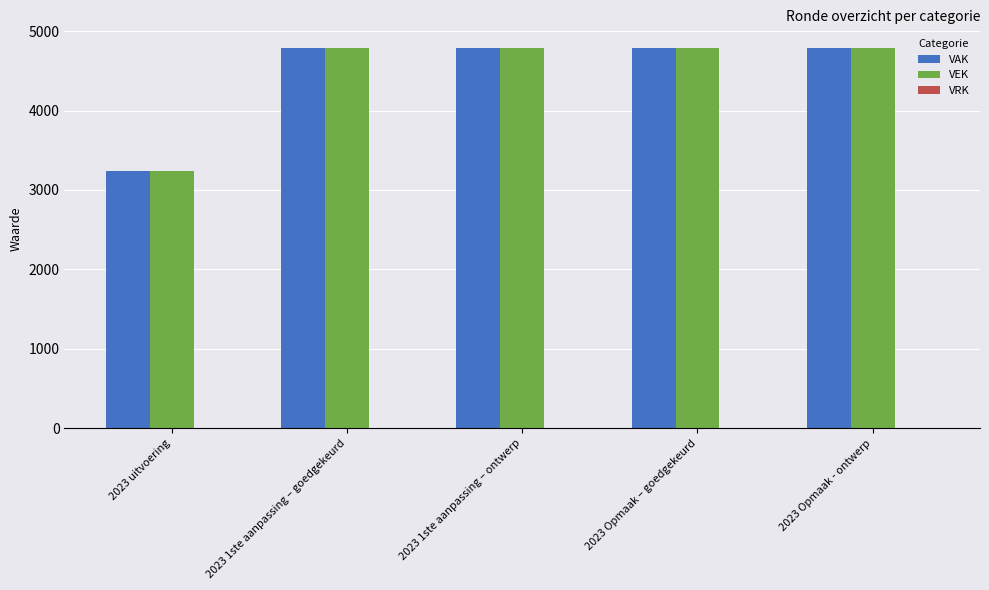

What is the difference between the VAK values at 2023 Opmaak - ontwerp and 2023 uitvoering?

1538